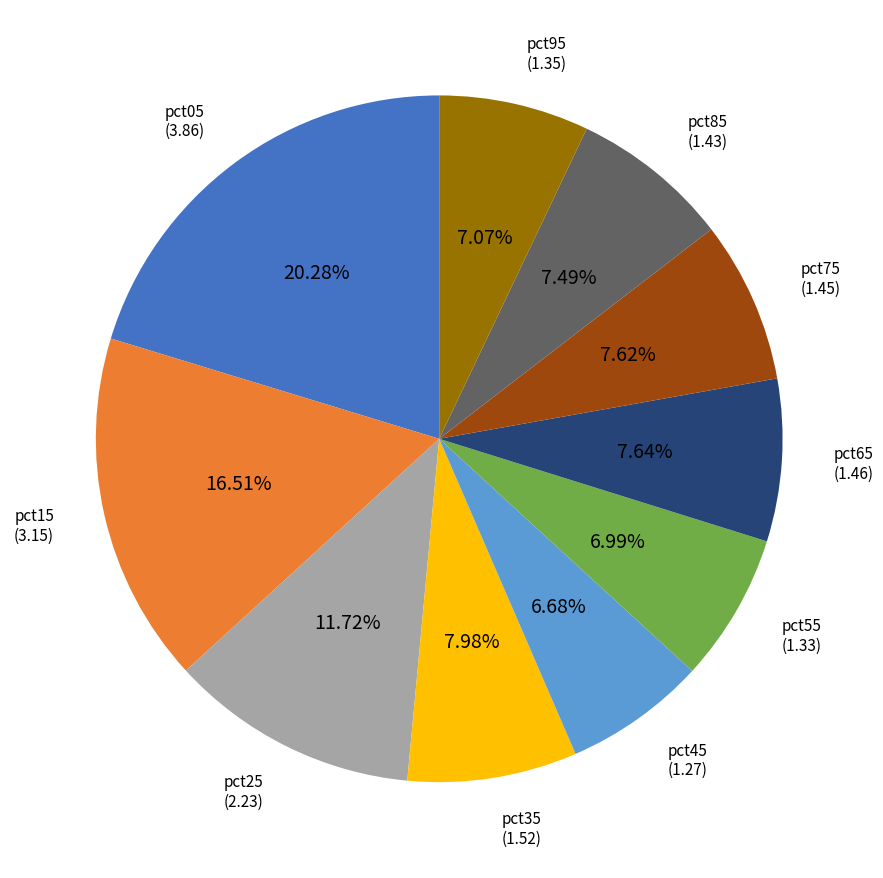

Does any single category account for the majority?

No